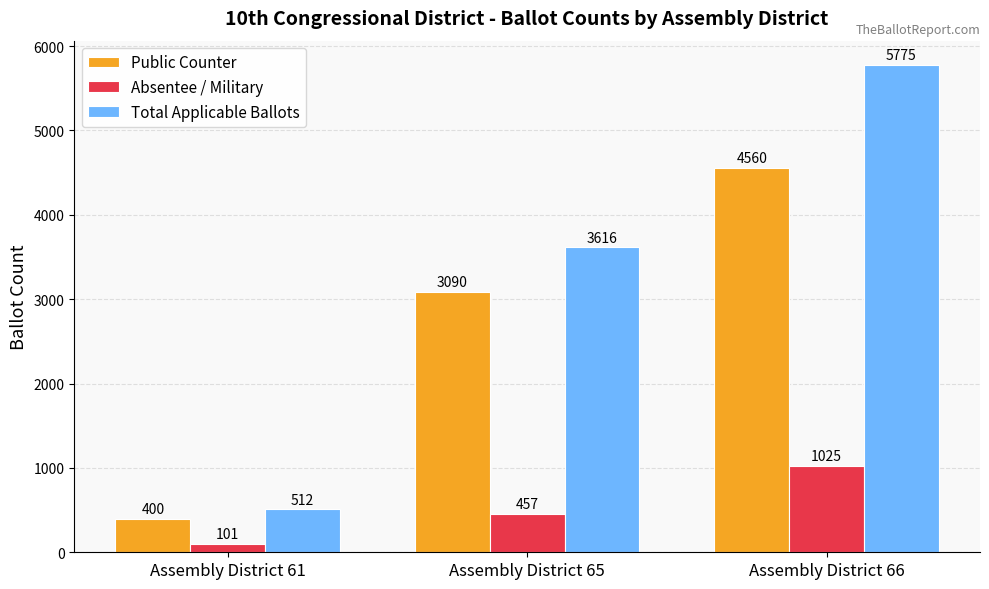

The Public Counter series shows 1787 at Assembly District 65. True or false?

False